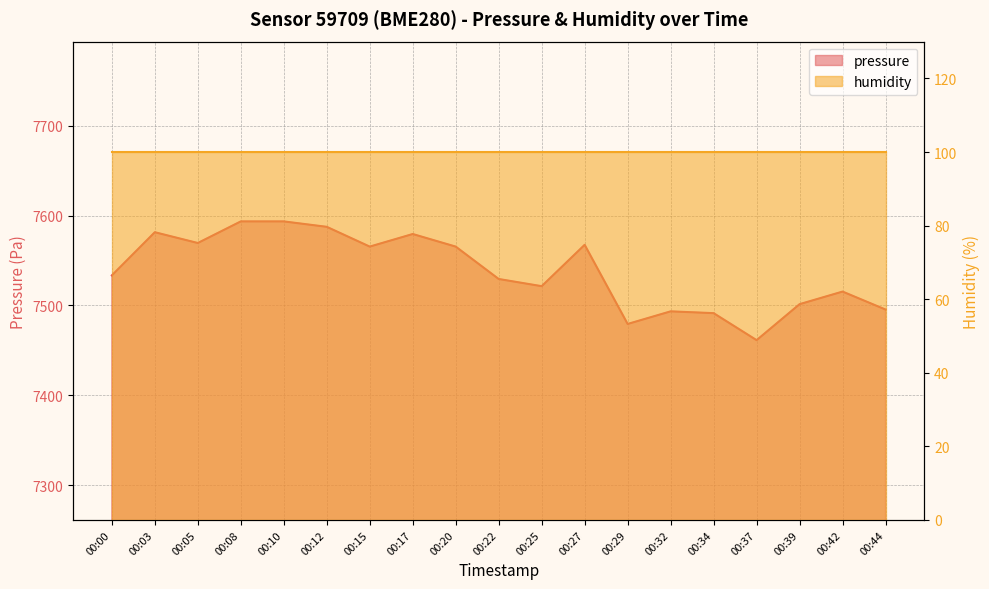

At which category does the data reach its first local peak?

00:03